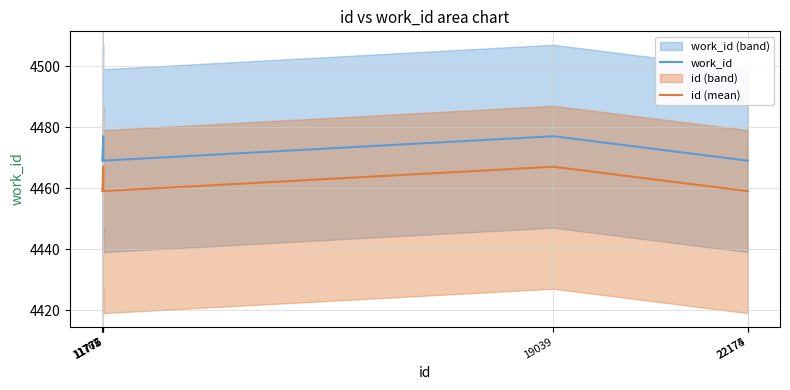

Rank the series by their maximum value, from highest to lowest.

work_id, id (mean)